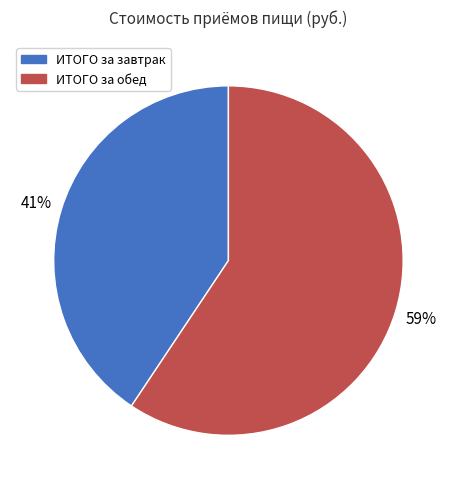

Between ИТОГО за завтрак and ИТОГО за обед, which is larger?

ИТОГО за обед